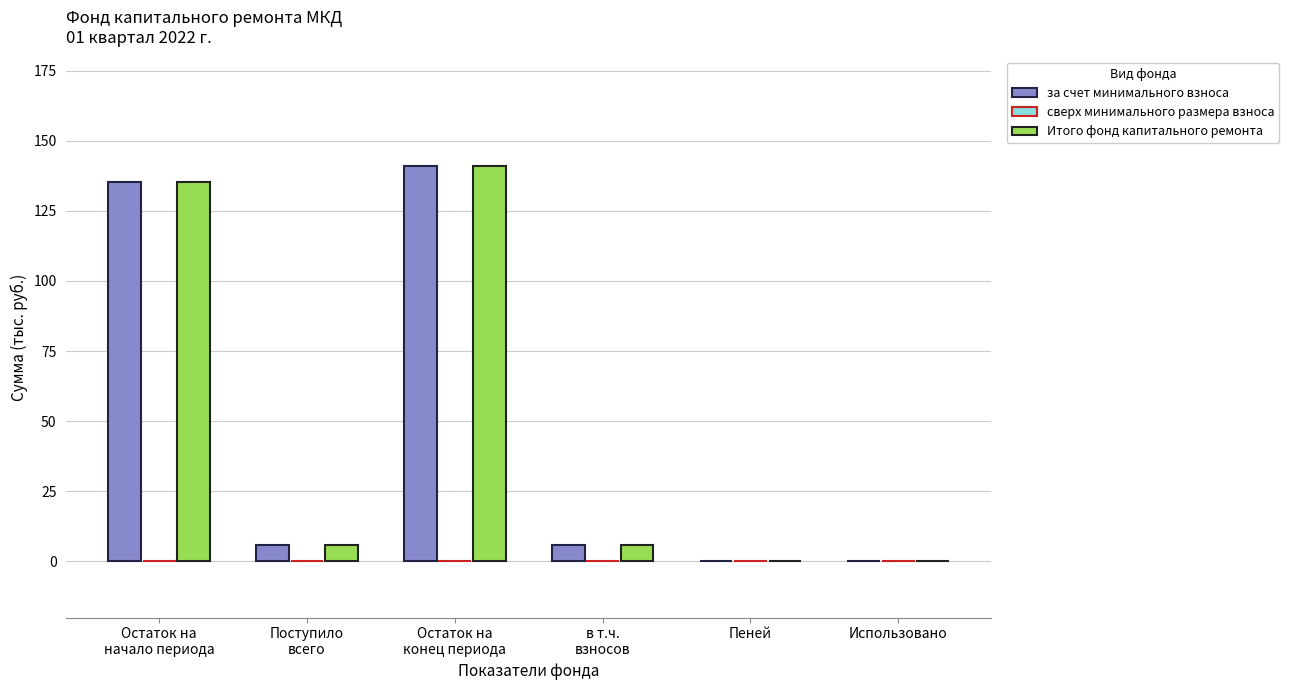

What is the sum of all за счет минимального взноса values?

288.0